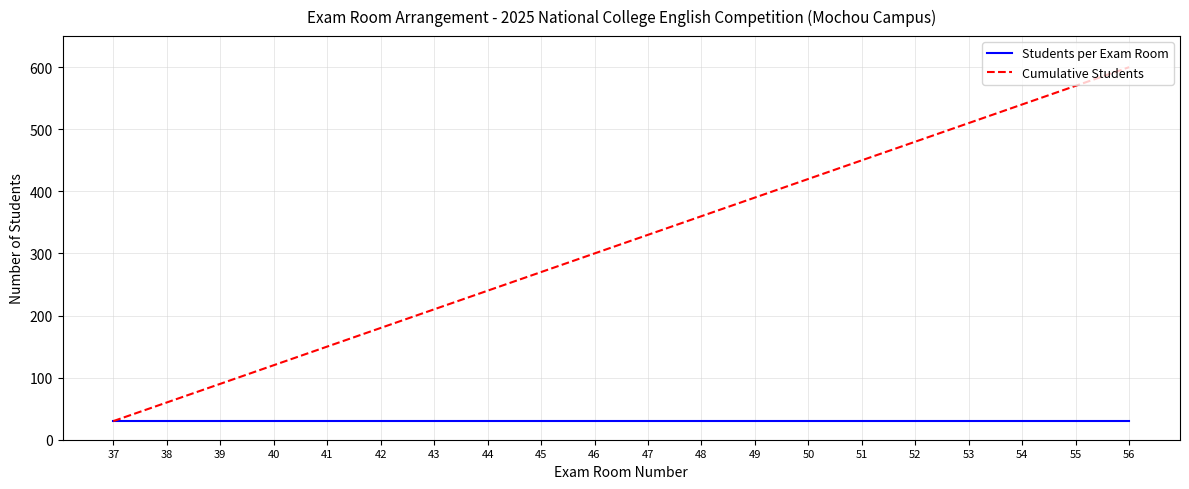

What is the sum of all Students per Exam Room values?

600